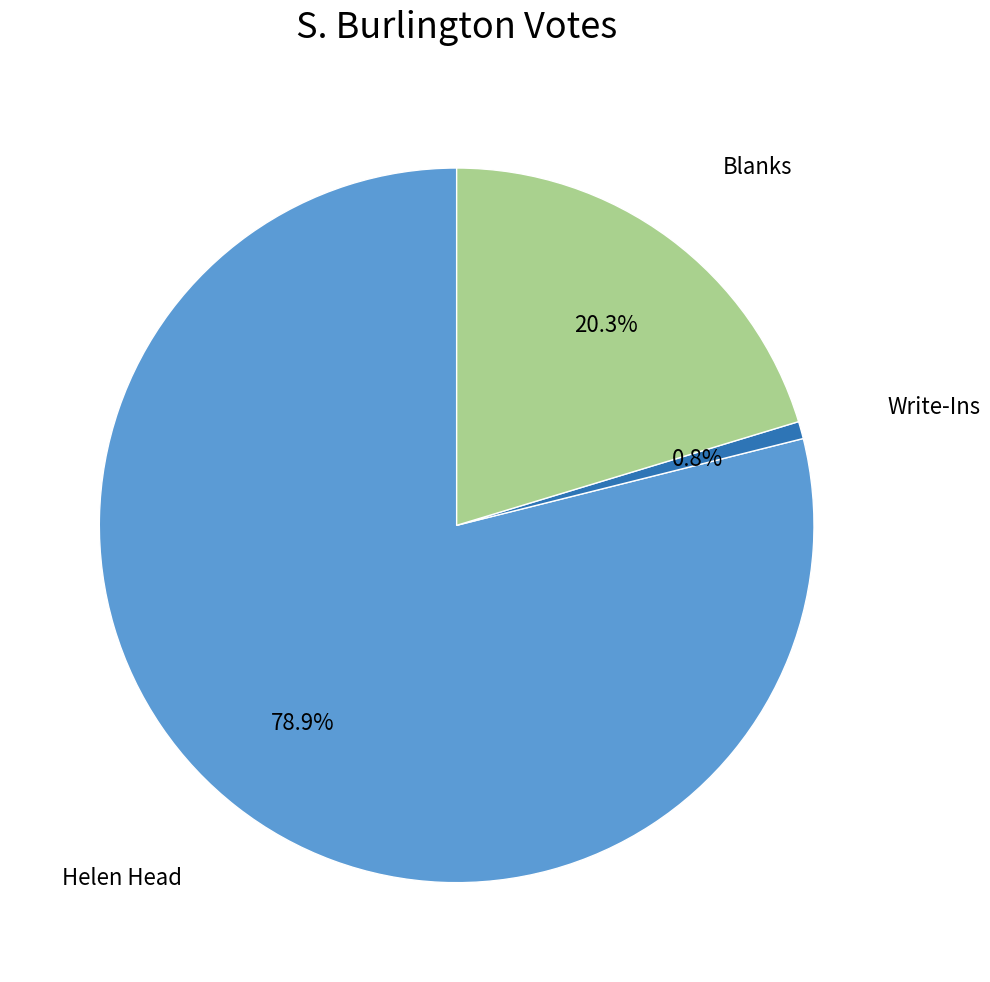

Is there a majority slice in this chart?

Yes